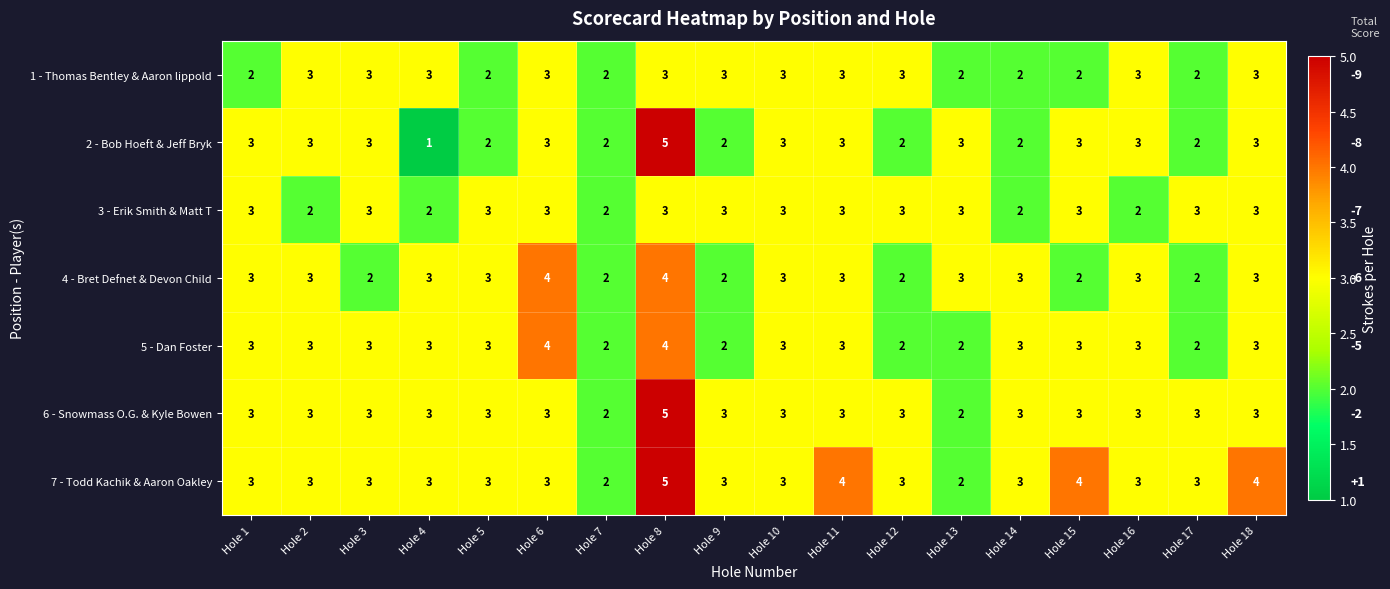

What is the difference between the maximum and minimum values in the 2 - Bob Hoeft & Jeff Bryk series?

4